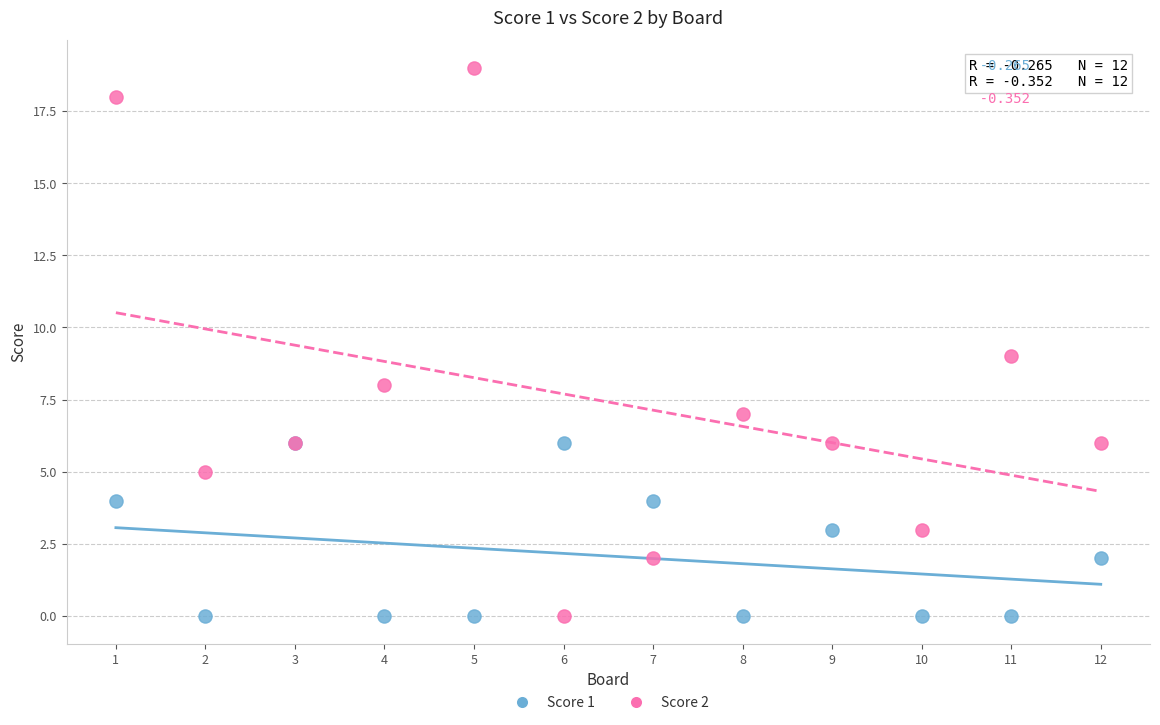

What are all the series names shown in the legend?

Score 1, Score 2